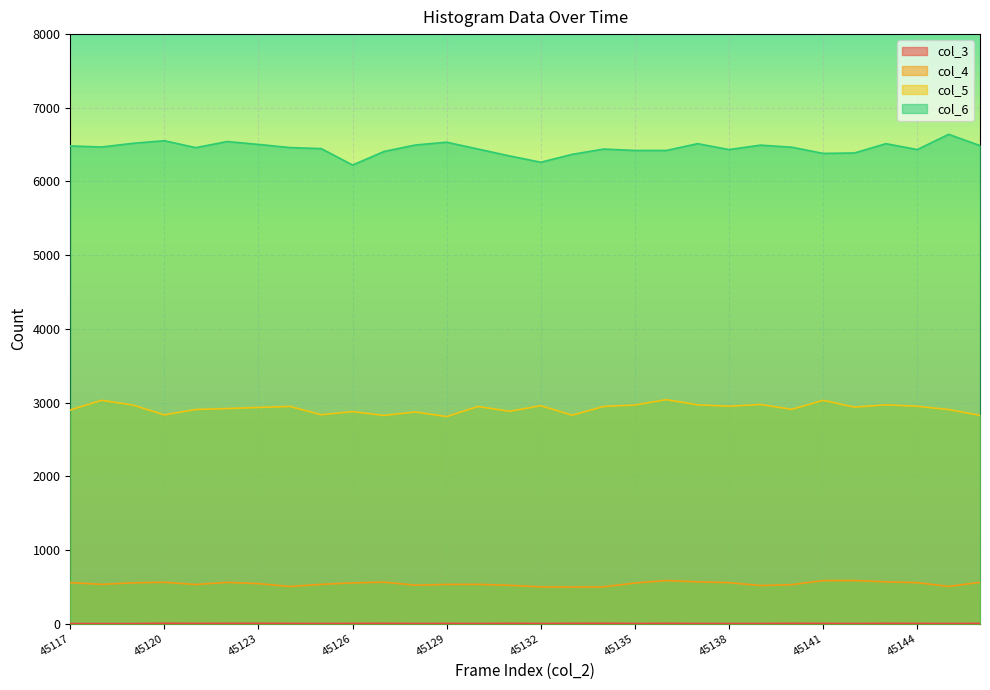

Count the number of data series in this chart.

4